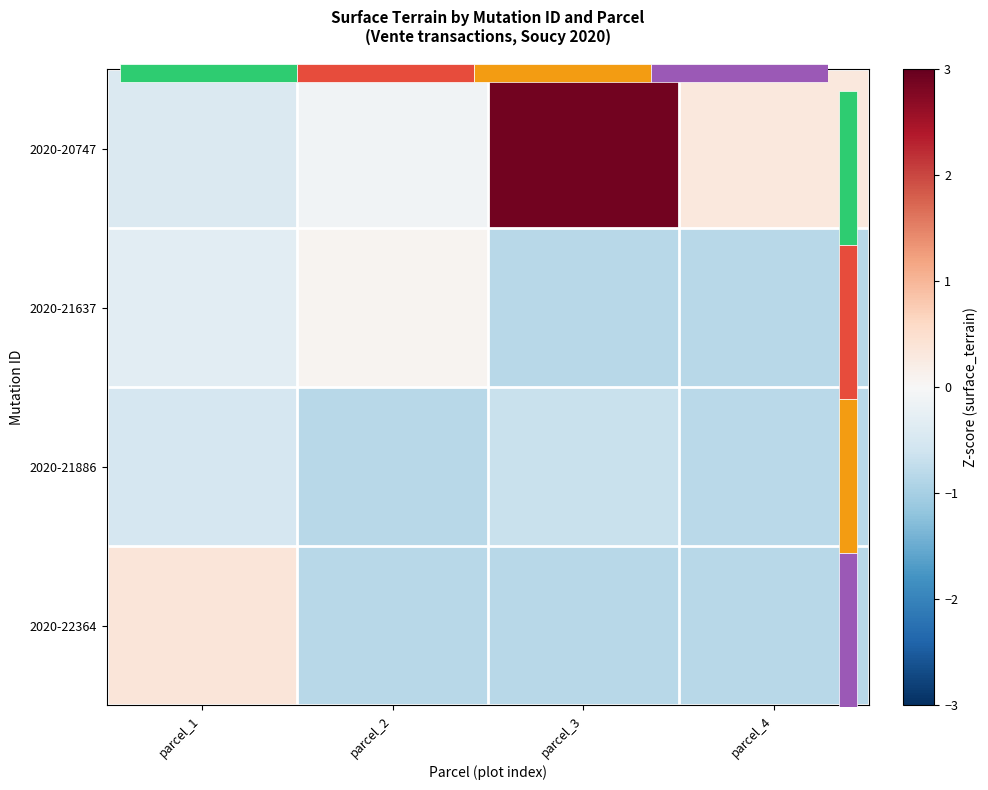

True or false: 2020-22364 has a value of -1.3 at parcel_4.

False